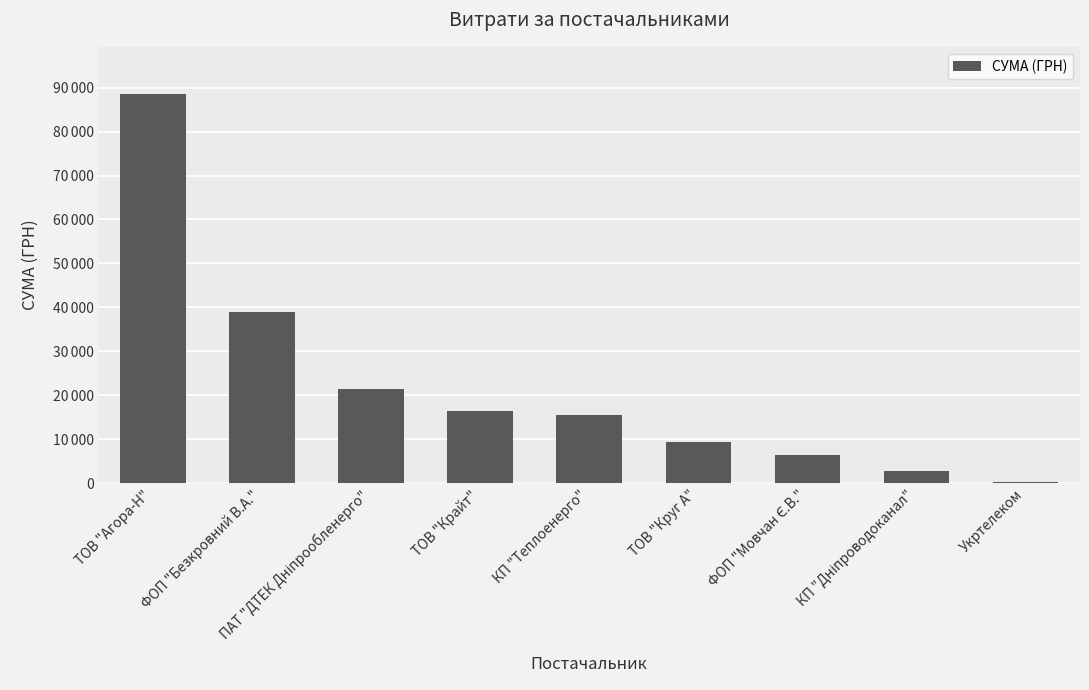

Reading right to left, transcribe all the data shown in this chart.

148.0	2712.0	6472.4	9316.5	15570.0	16320.4	21450.0	38870.4	88649.4